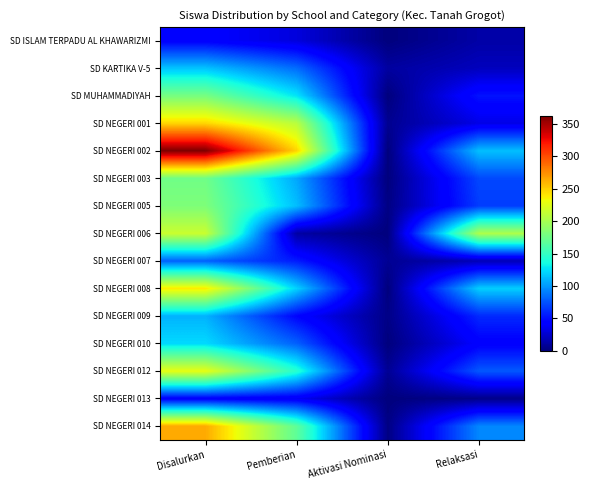

Reading right to left, what are all the values shown in this chart?

SD ISLAM TERPADU AL KHAWARIZMI: Relaksasi=13	Aktivasi Nominasi=0	Pemberian=30	Disalurkan=43
SD KARTIKA V-5: Relaksasi=20	Aktivasi Nominasi=11	Pemberian=84	Disalurkan=115
SD MUHAMMADIYAH: Relaksasi=52	Aktivasi Nominasi=0	Pemberian=127	Disalurkan=179
SD NEGERI 001: Relaksasi=33	Aktivasi Nominasi=6	Pemberian=208	Disalurkan=247
SD NEGERI 002: Relaksasi=114	Aktivasi Nominasi=0	Pemberian=248	Disalurkan=362
SD NEGERI 003: Relaksasi=71	Aktivasi Nominasi=0	Pemberian=105	Disalurkan=176
SD NEGERI 005: Relaksasi=67	Aktivasi Nominasi=2	Pemberian=113	Disalurkan=182
SD NEGERI 006: Relaksasi=203	Aktivasi Nominasi=0	Pemberian=12	Disalurkan=215
SD NEGERI 007: Relaksasi=18	Aktivasi Nominasi=7	Pemberian=55	Disalurkan=80
SD NEGERI 008: Relaksasi=119	Aktivasi Nominasi=0	Pemberian=120	Disalurkan=239
SD NEGERI 009: Relaksasi=60	Aktivasi Nominasi=3	Pemberian=46	Disalurkan=109
SD NEGERI 010: Relaksasi=43	Aktivasi Nominasi=0	Pemberian=80	Disalurkan=123
SD NEGERI 012: Relaksasi=77	Aktivasi Nominasi=7	Pemberian=144	Disalurkan=228
SD NEGERI 013: Relaksasi=4	Aktivasi Nominasi=0	Pemberian=38	Disalurkan=42
SD NEGERI 014: Relaksasi=94	Aktivasi Nominasi=2	Pemberian=168	Disalurkan=264